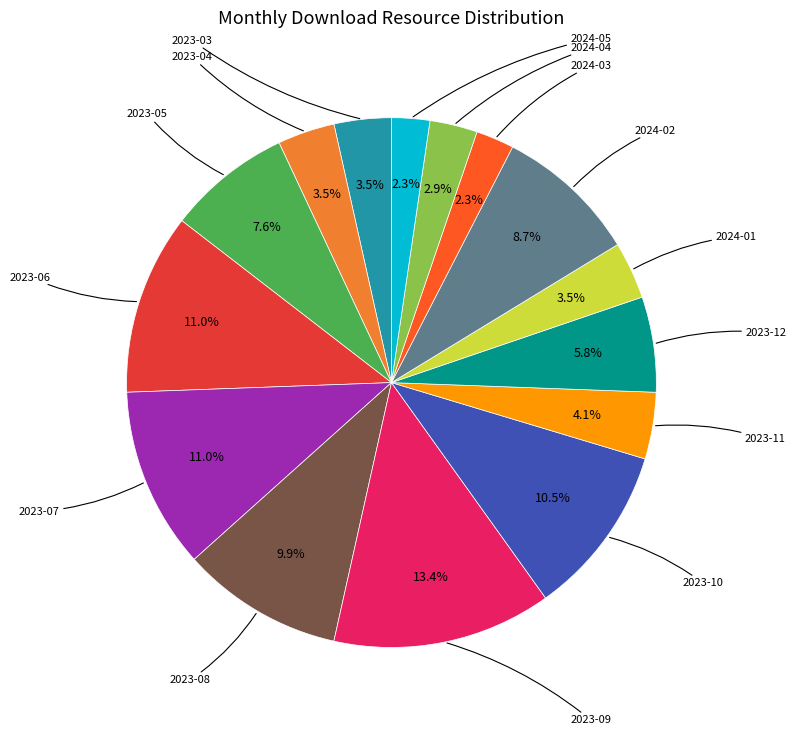

To the nearest percent, what is the difference between the largest and smallest slice percentages?

11%